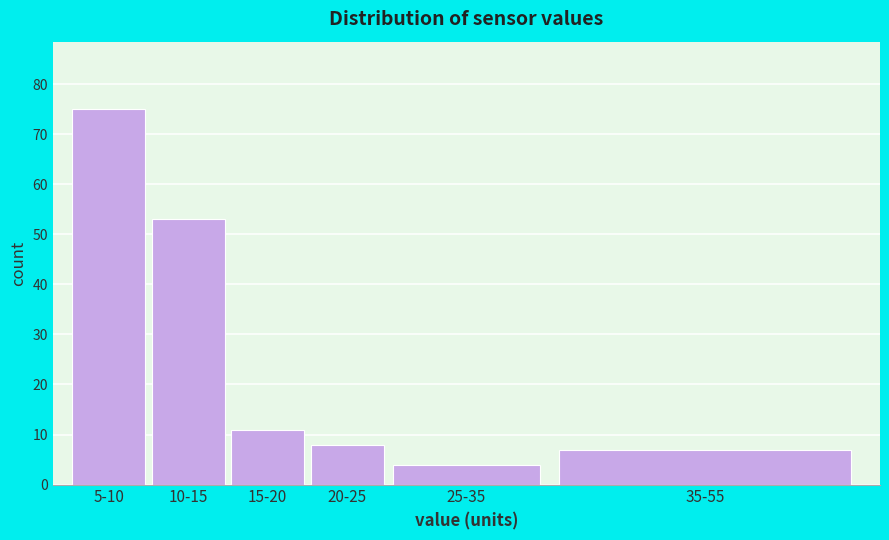

Reading left to right, list all the values displayed in this chart.

75	53	11	8	4	7